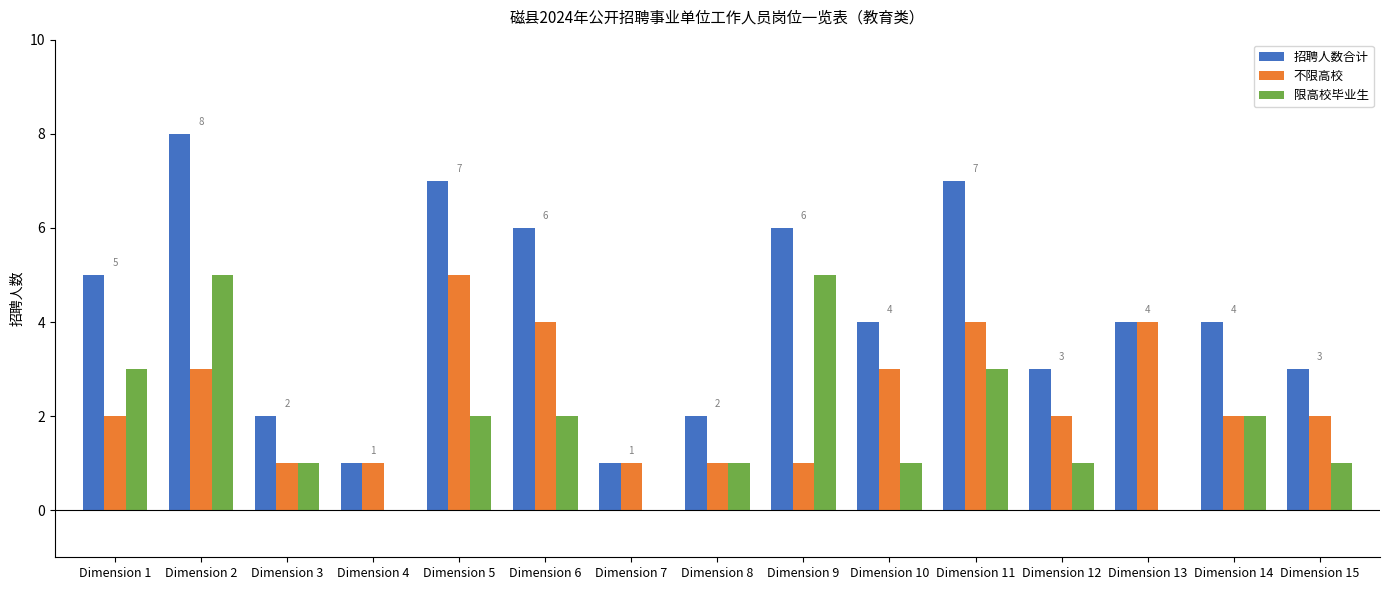

Does the chart contain stacked bars?

No